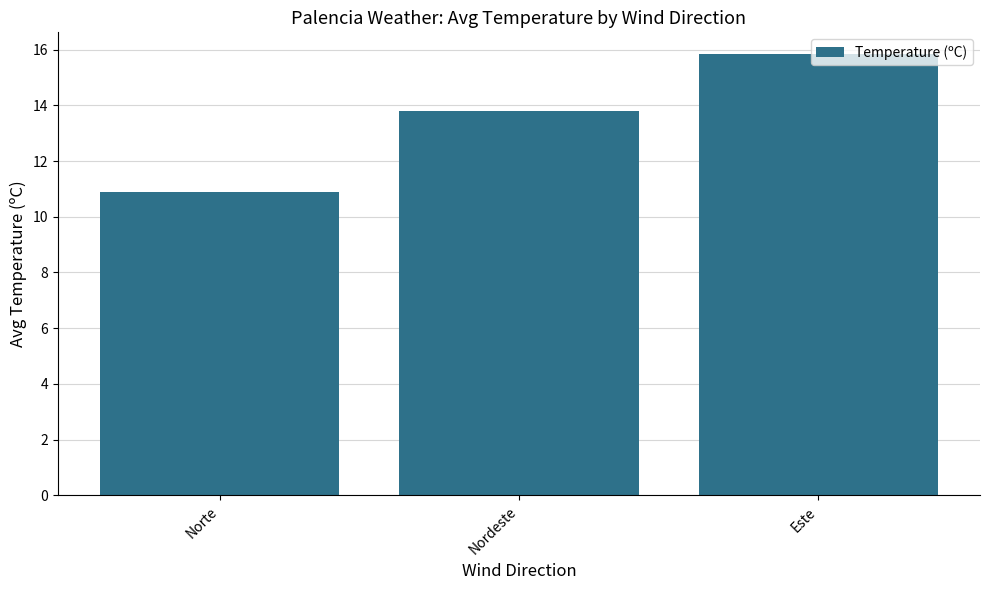

The chart shows a value of 6.9 at Norte. True or false?

False